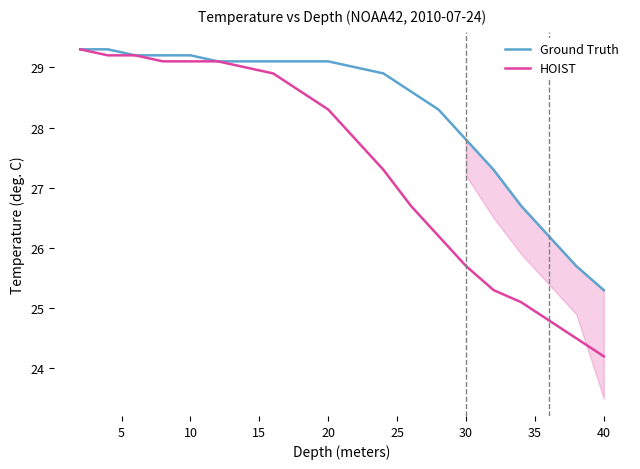

Which series has the widest spread of values?

HOIST